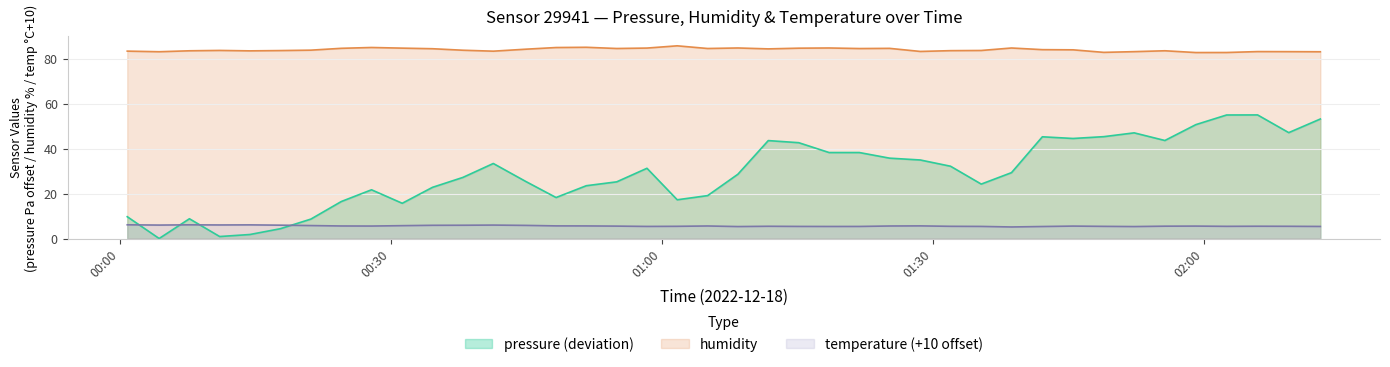

What is the total value across all series at 2022-12-18T00:44:57?

115.3